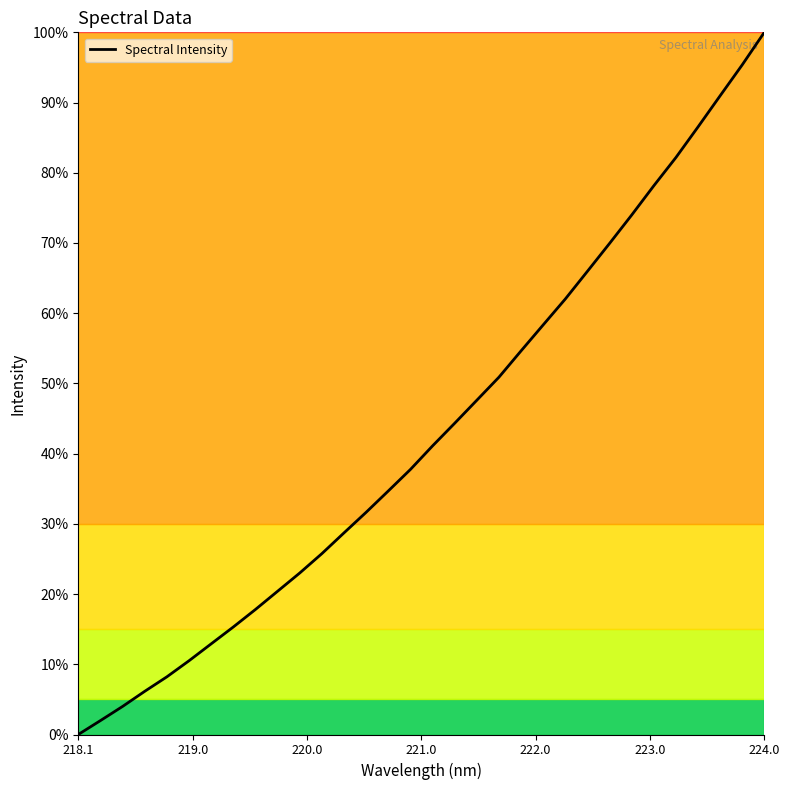

What is the maximum value shown in the chart?

100.0